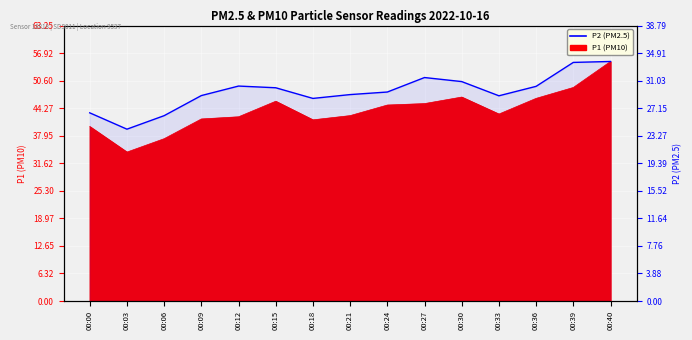

Reading left to right, list all the values displayed in this chart.

26.5	24.2	26.1	28.9	30.3	30.0	28.5	29.1	29.4	31.5	30.9	28.9	30.2	33.6	33.7